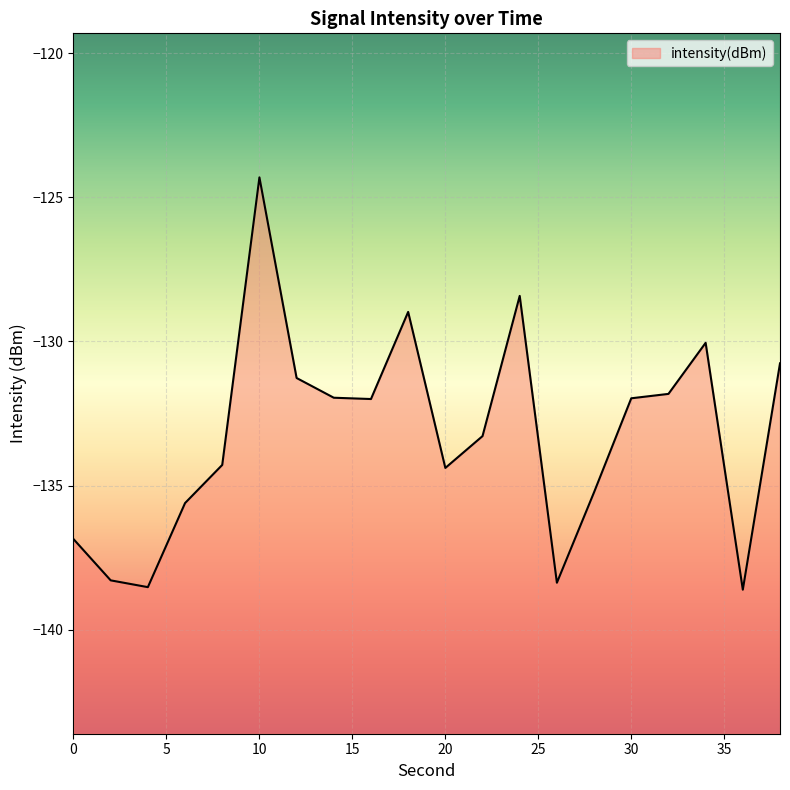

The chart shows a value of -75.7 at 10. True or false?

False